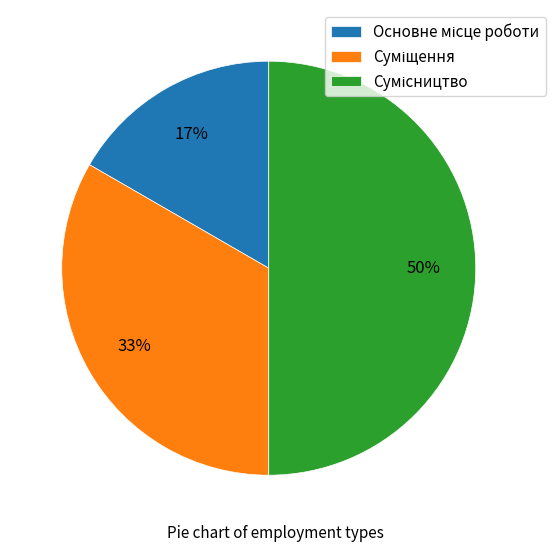

To the nearest percent, what is the difference between the largest and smallest slice percentages?

33%